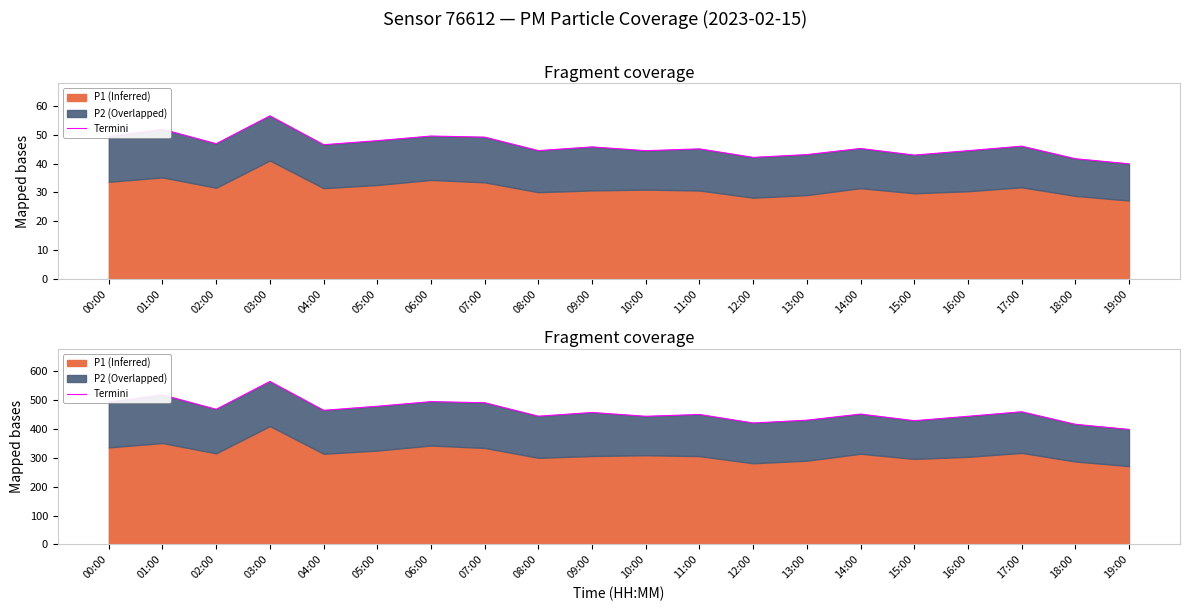

What is the sum of the values at 10:00 and 08:00?

889.3